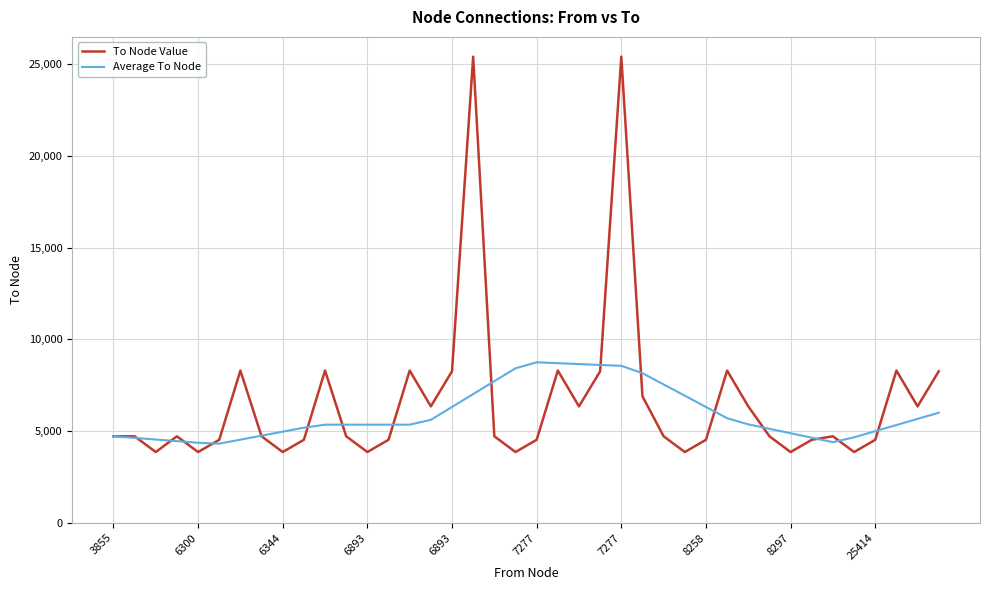

What is the smallest value displayed?

3855.0